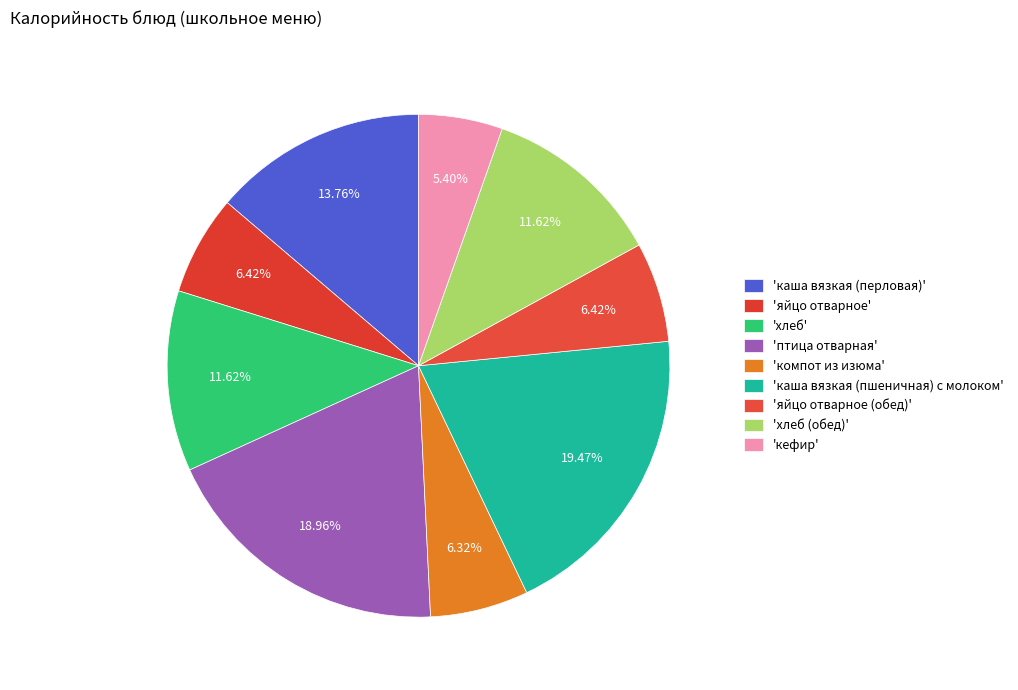

How many slices are in this pie chart?

9